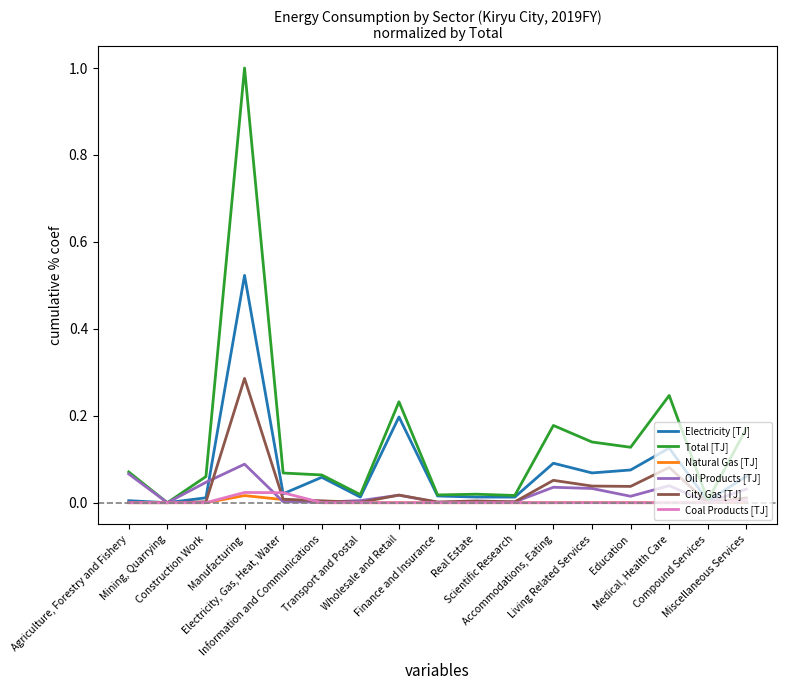

What is the greatest value displayed?

1.0